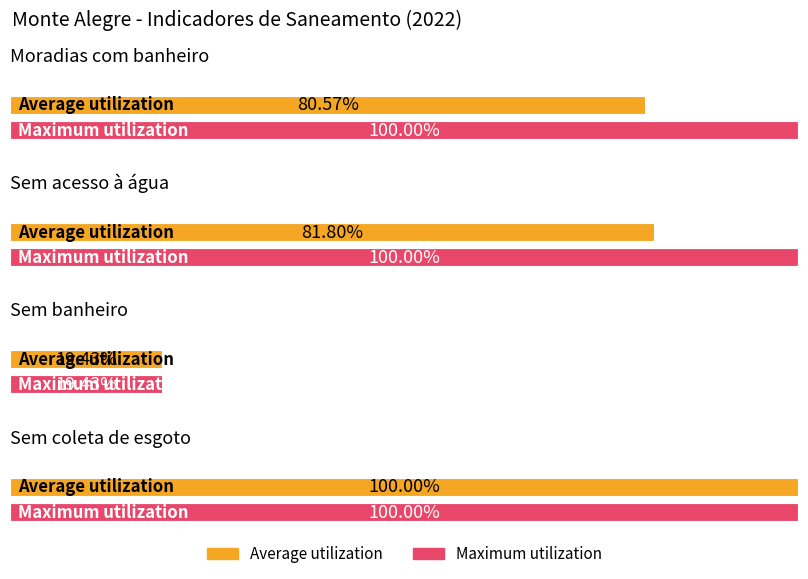

At which category does Average utilization reach its first local valley?

Sem banheiro